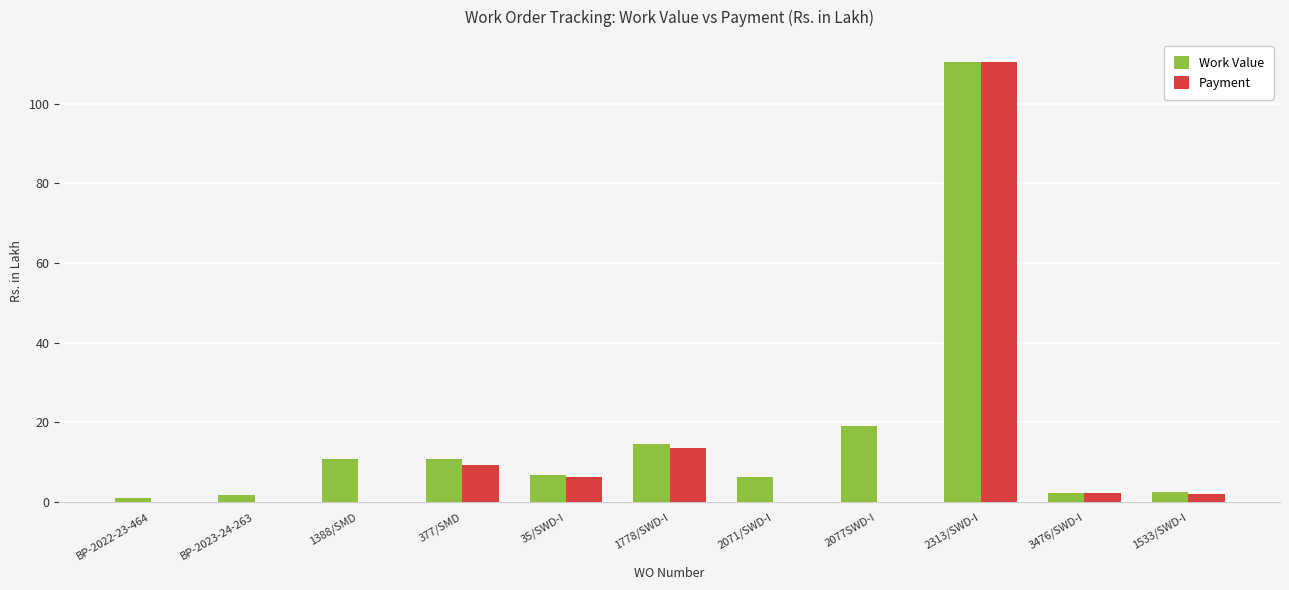

Is the value of Work Value at 2313/SWD-I greater than the value of Payment at 1388/SMD?

Yes